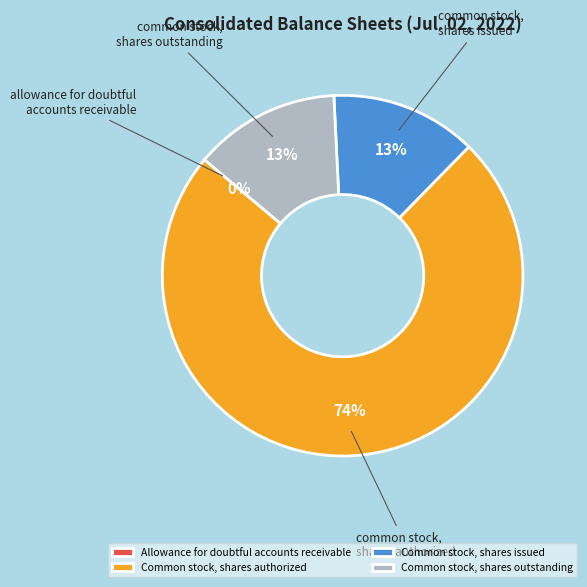

What percentage is the Common stock, shares outstanding slice, to the nearest percent?

13%